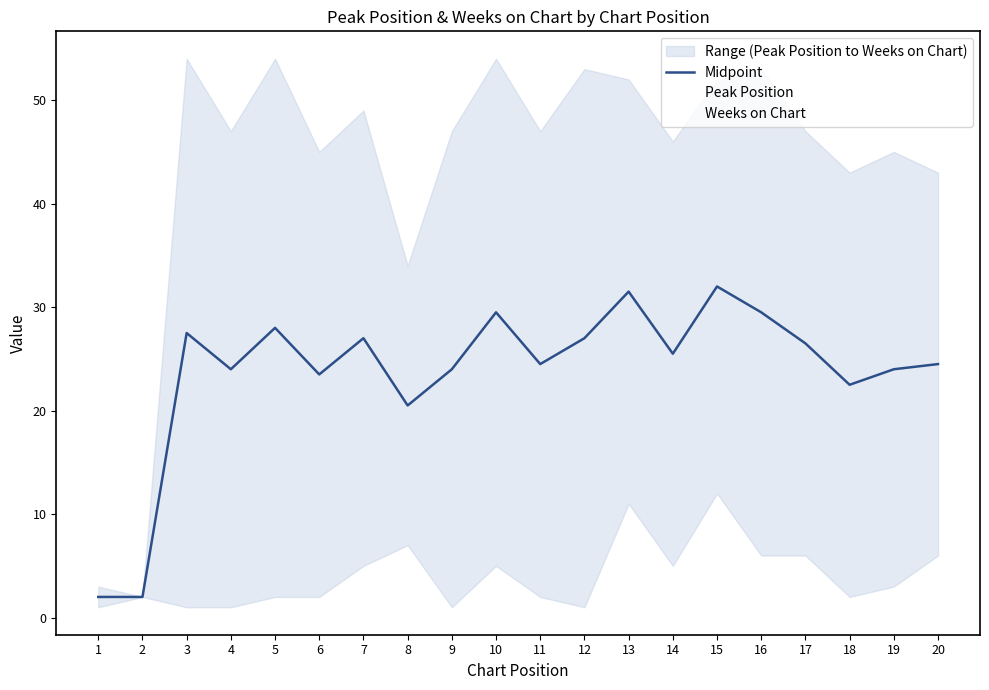

List the series in order of their overall mean, highest first.

Weeks on Chart, Midpoint, Peak Position